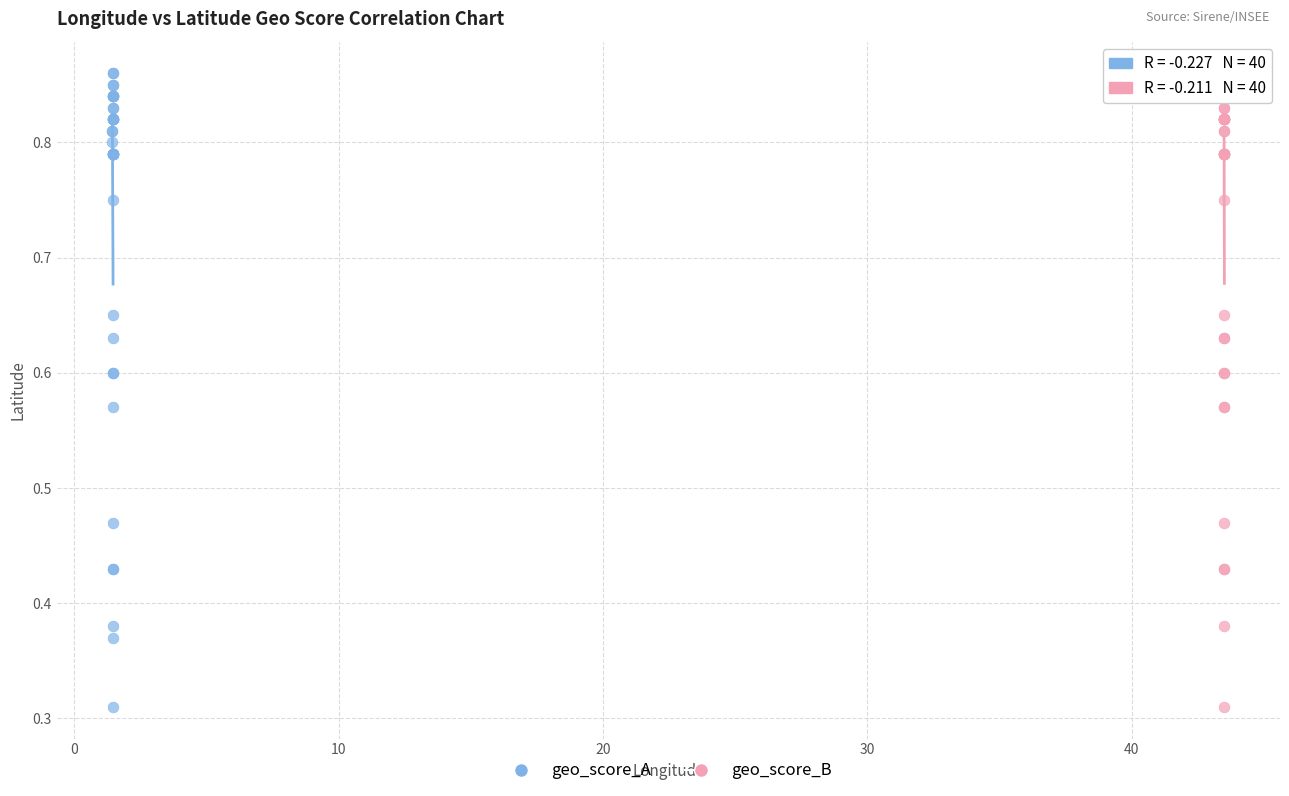

What are all the series names shown in the legend?

geo_score_A, geo_score_B